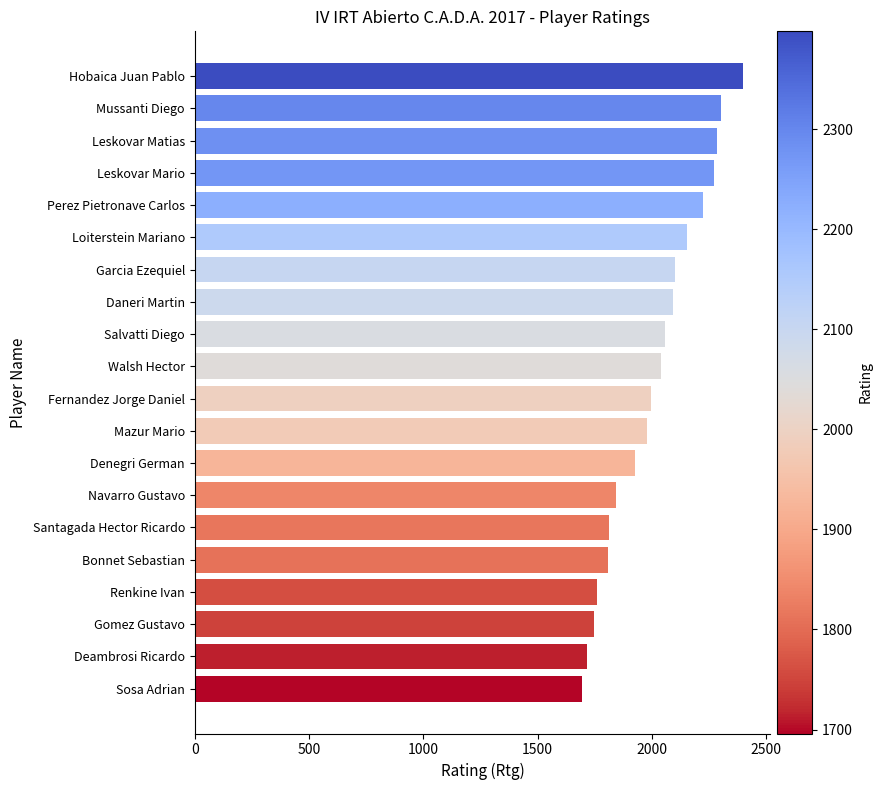

What is the label of the 20th bar from the top?

Sosa Adrian